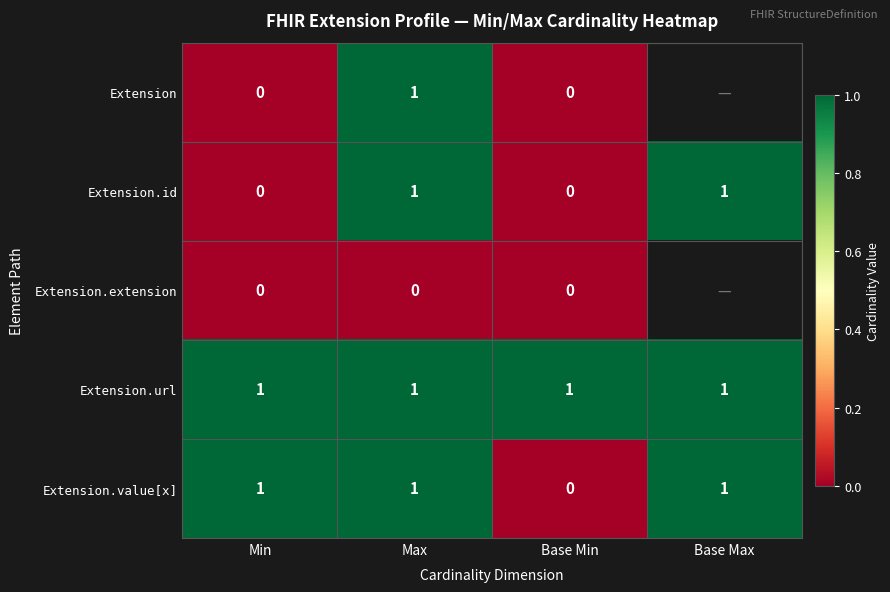

Where is Extension.value[x] nearest to the value 0?

Base Min